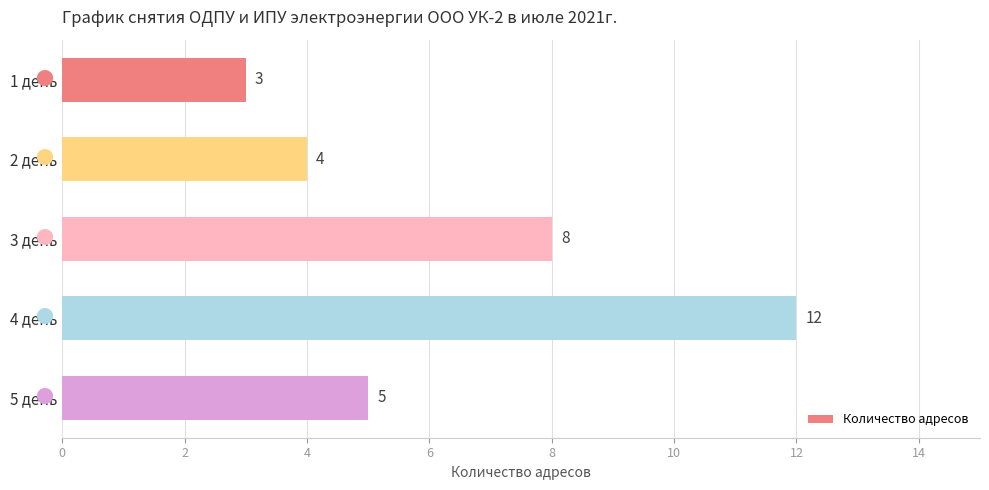

Does the chart contain any negative values?

No